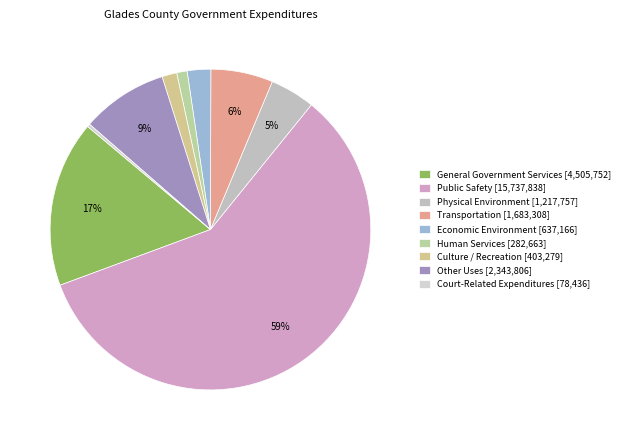

To the nearest percent, what percentage of the pie is Transportation?

6%